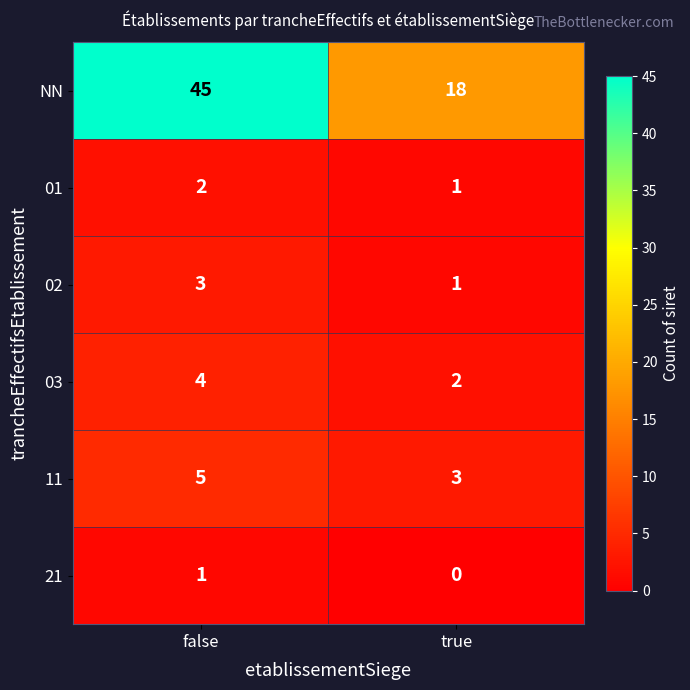

How many series are shown in this chart?

6